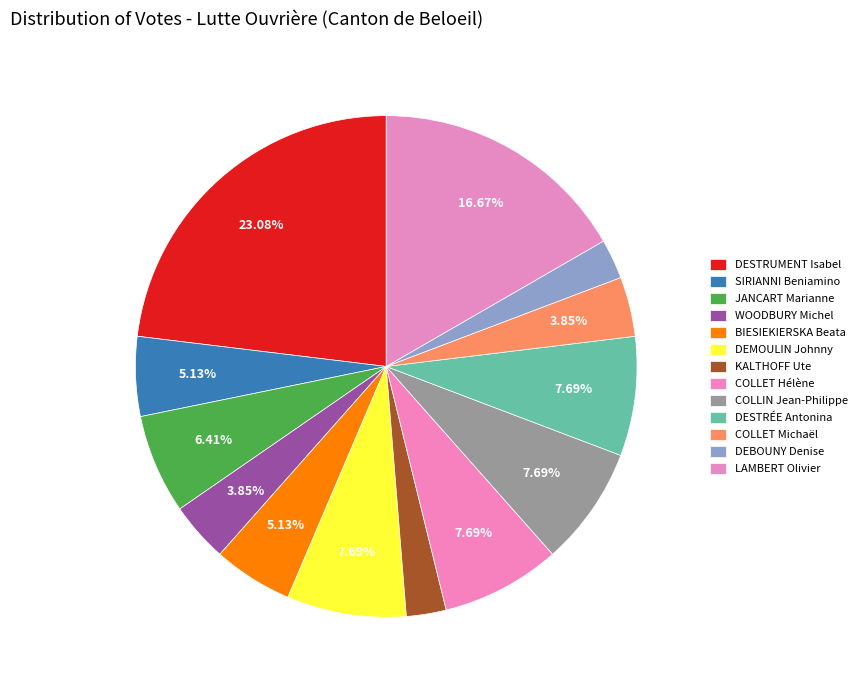

To the nearest percent, what portion does DESTRÉE Antonina represent?

8%